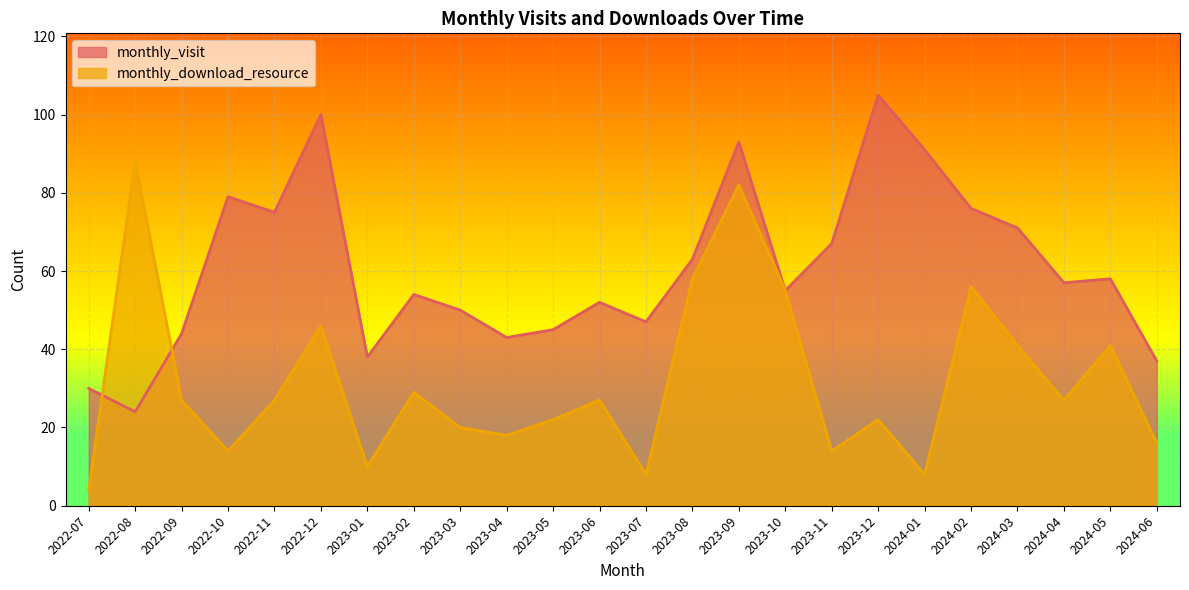

What is the difference between the maximum and minimum values in the monthly_download_resource series?

84